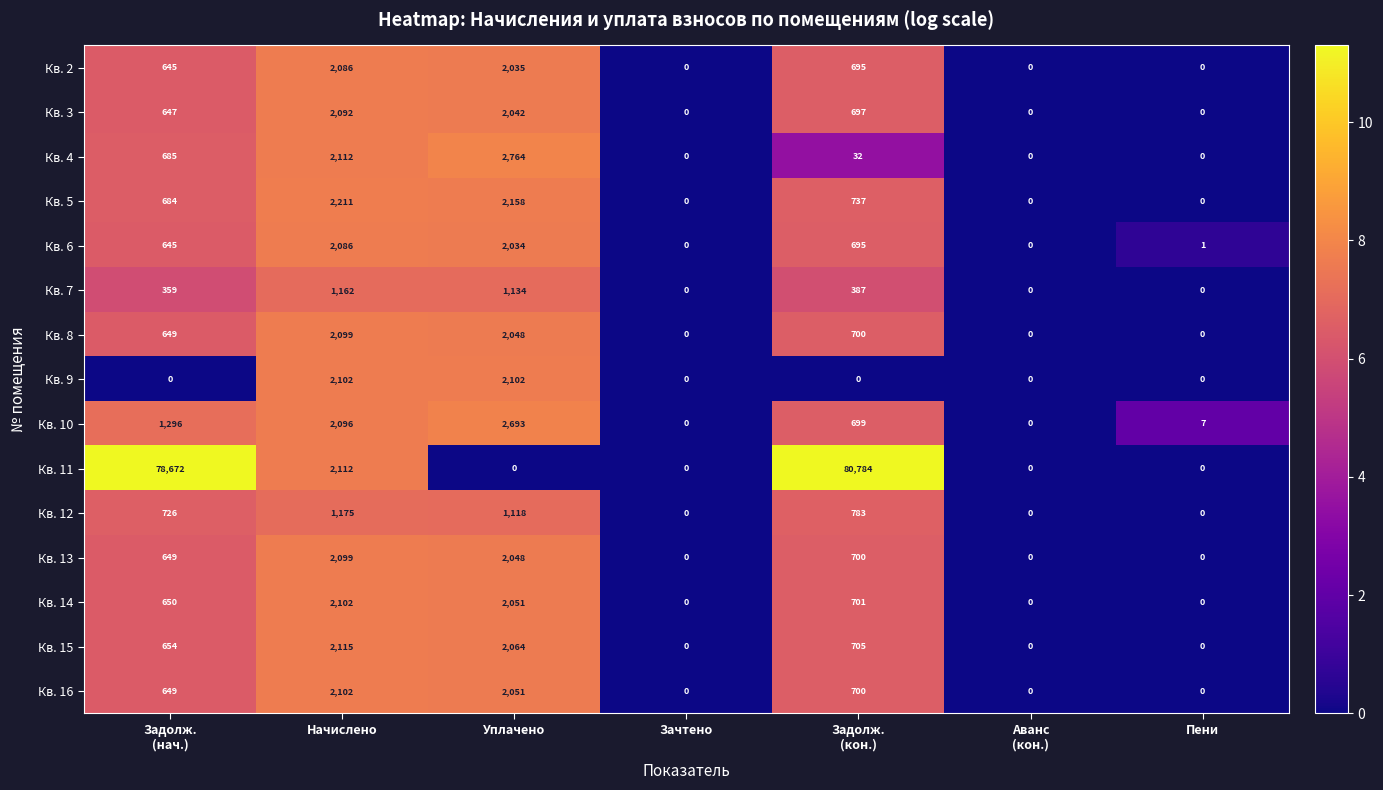

Which series has the largest range (max minus min)?

Кв. 11